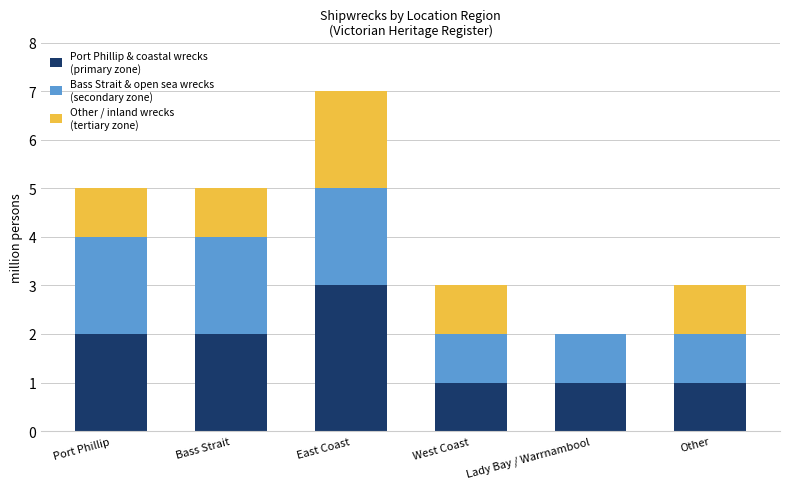

How many data points does each series have?

6